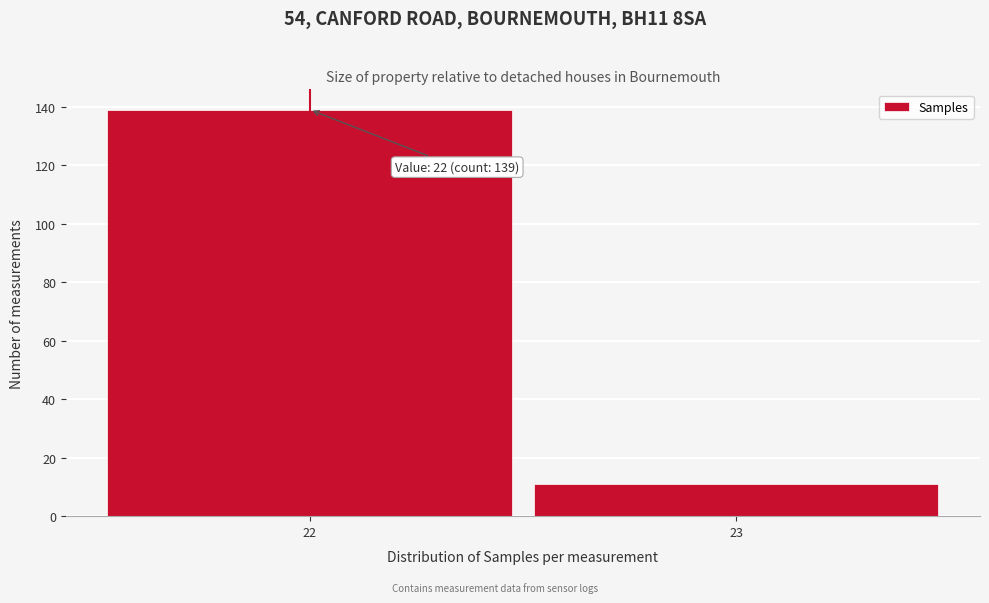

Reading left to right, extract all data points from this chart.

22=139	23=11